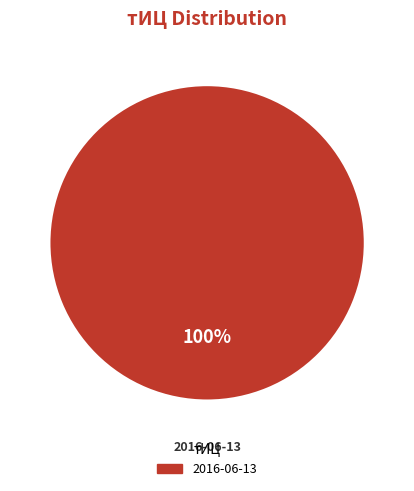

Is there a majority slice in this chart?

Yes